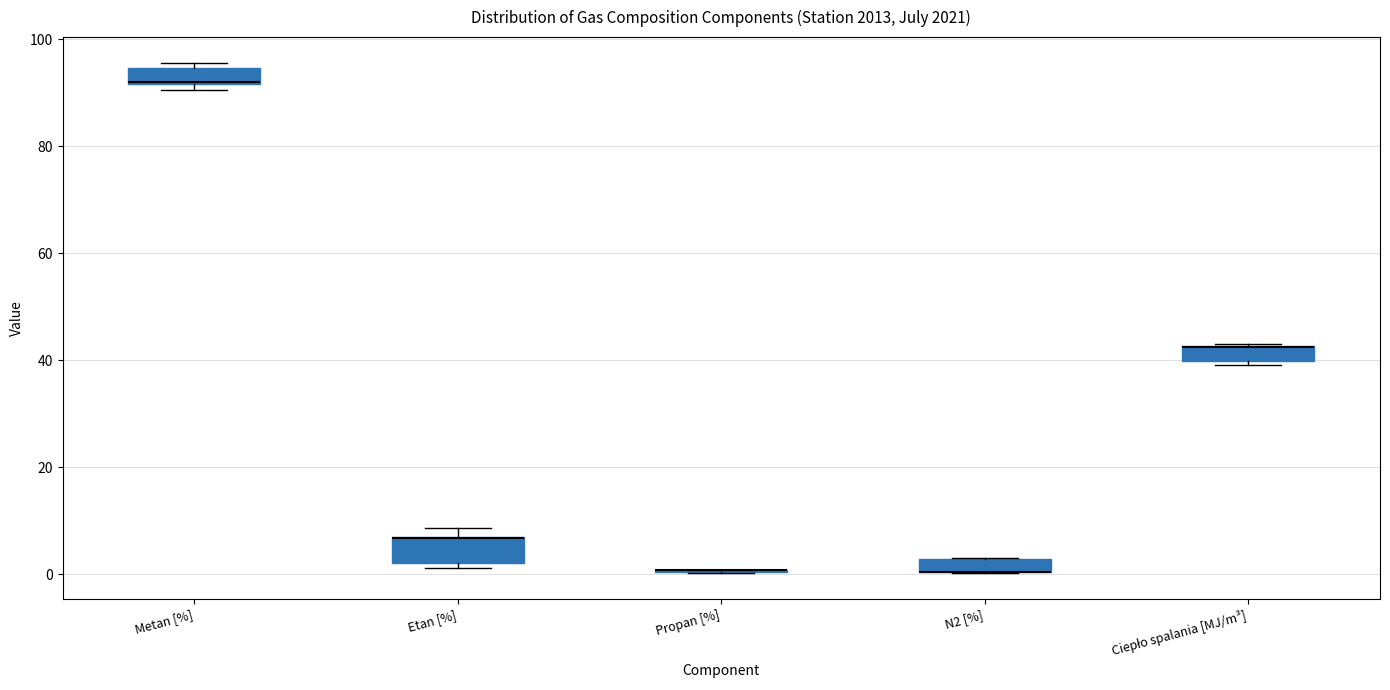

Where is the upper edge of the box for N2 [%] on the y-axis? The values are not printed on the chart, so give them approximately, as read against the axis.

2